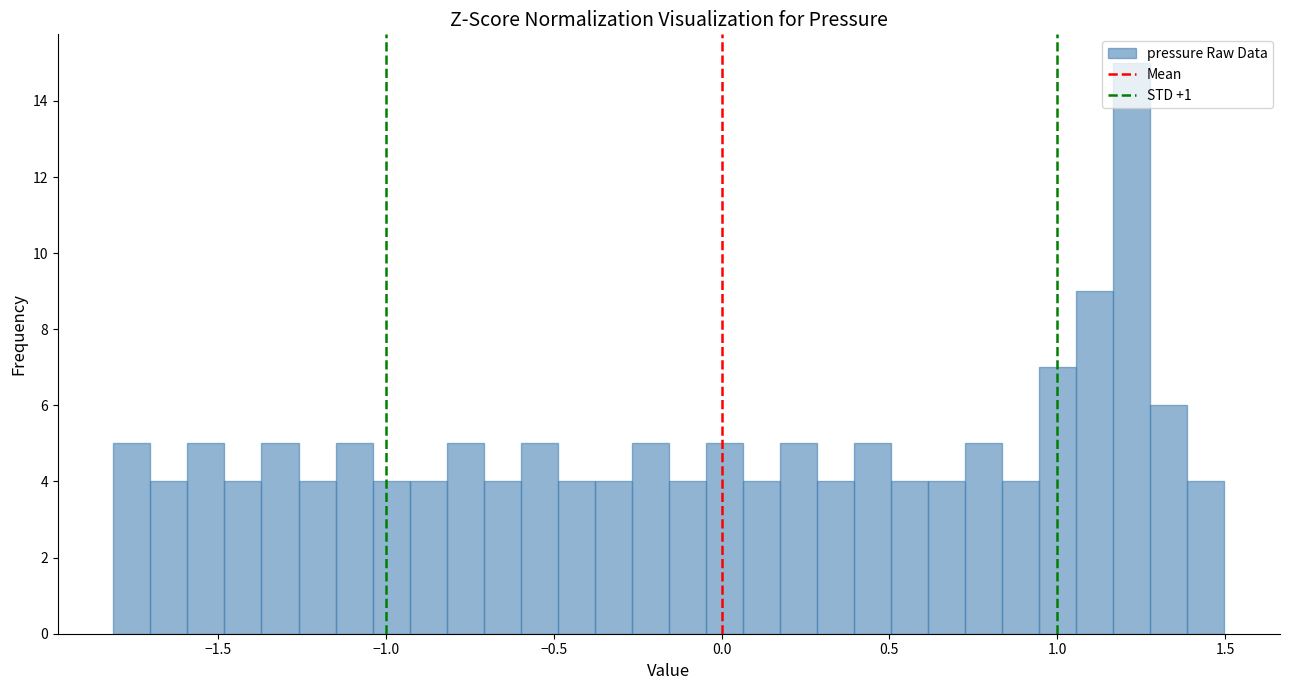

Read against the x-axis, roughly where is the centre of the tallest bar?

1.20